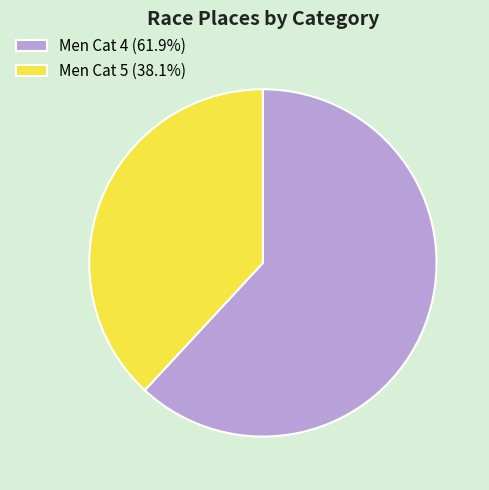

Does Men Cat 5 represent more than half of the total?

No